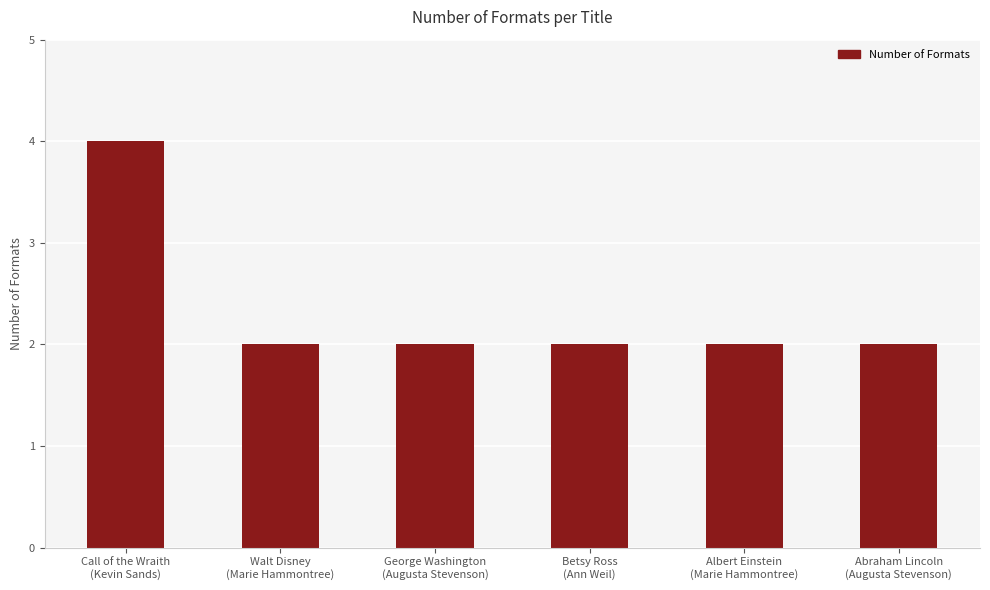

What is the difference between the maximum and minimum values?

2